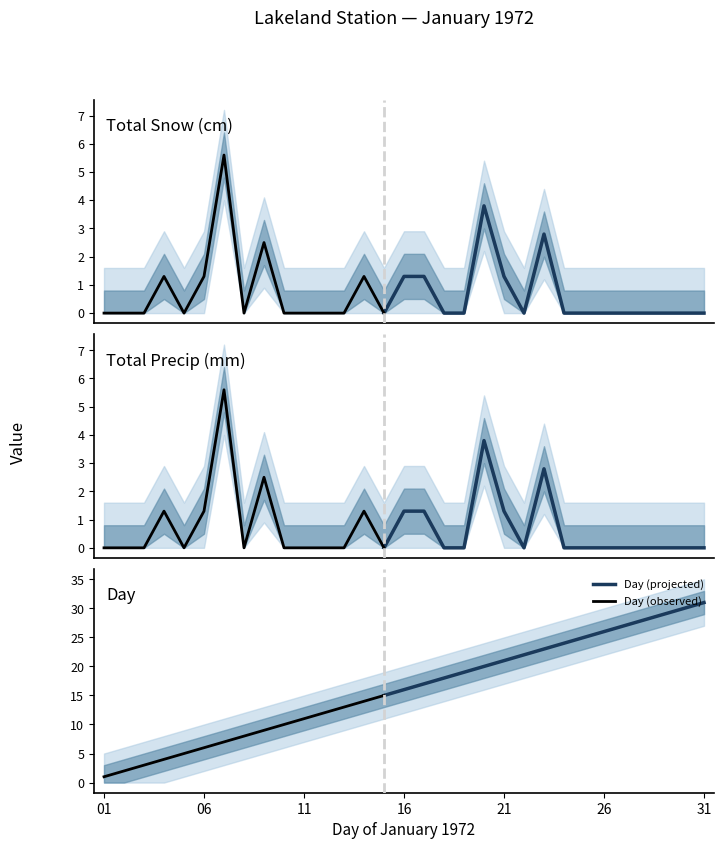

True or false: Day has more than 1 points higher than both neighbors.

False